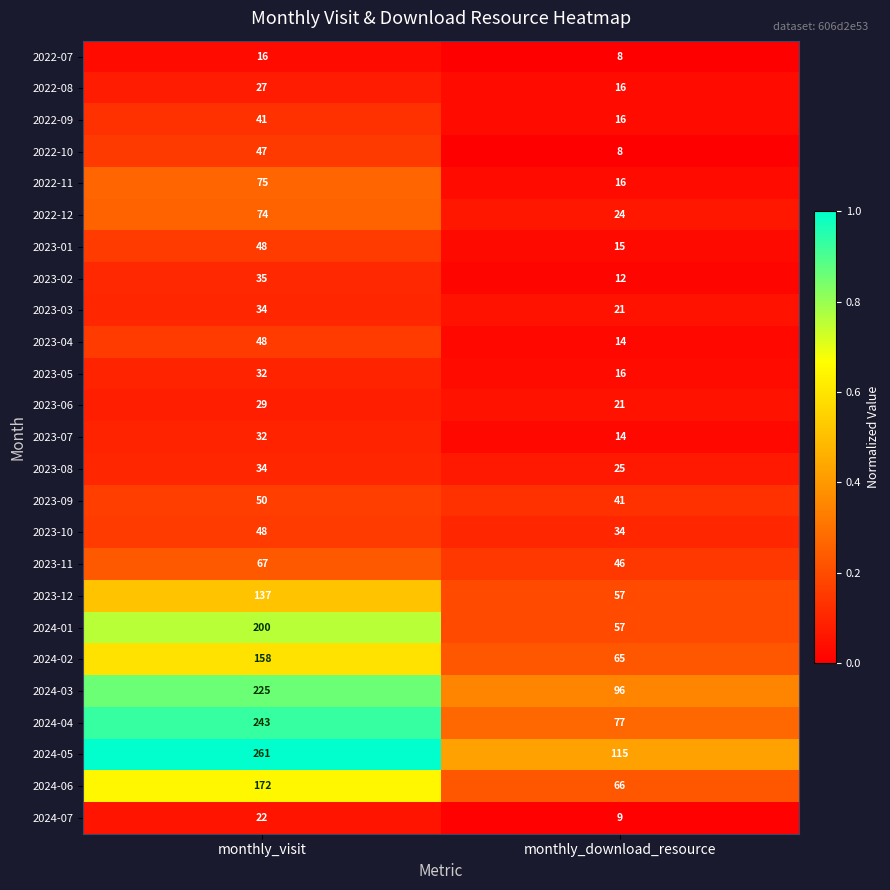

What is the average value of the 2024-06 series?

119